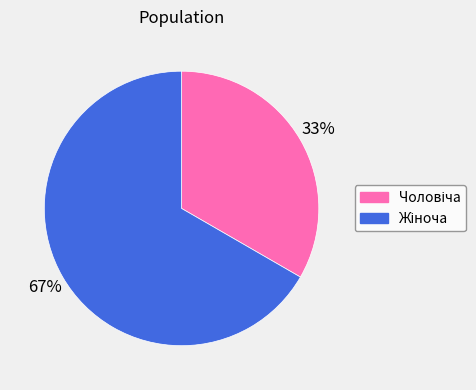

Does any single category account for the majority?

Yes